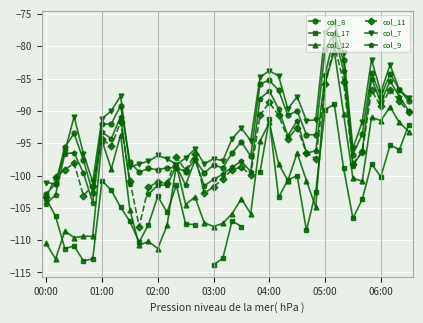

True or false: col_8 has more than 0 points higher than both neighbors.

True